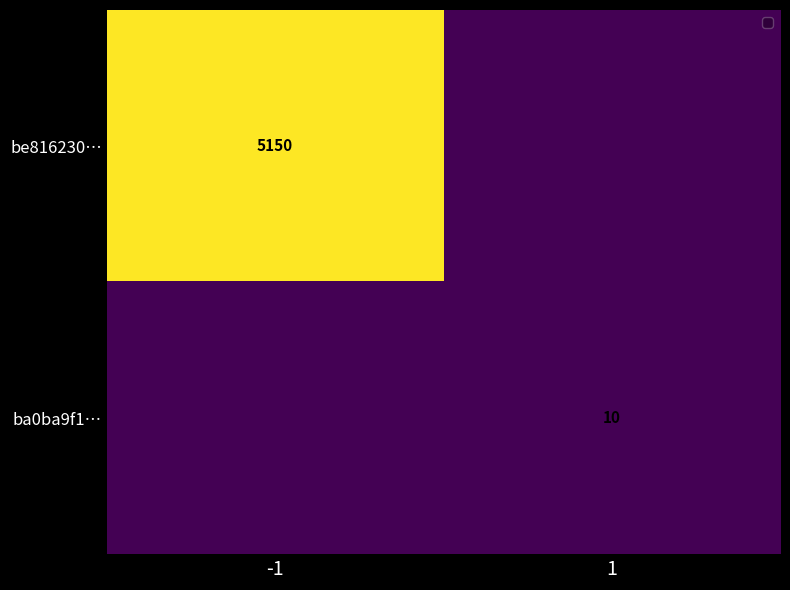

True or false: ba0ba9f1… has a value of 10 at 1.

True